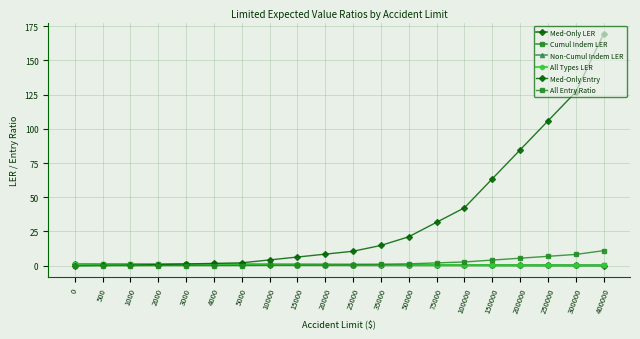

What is the difference between the maximum and minimum values in the All Types LER series?

0.8